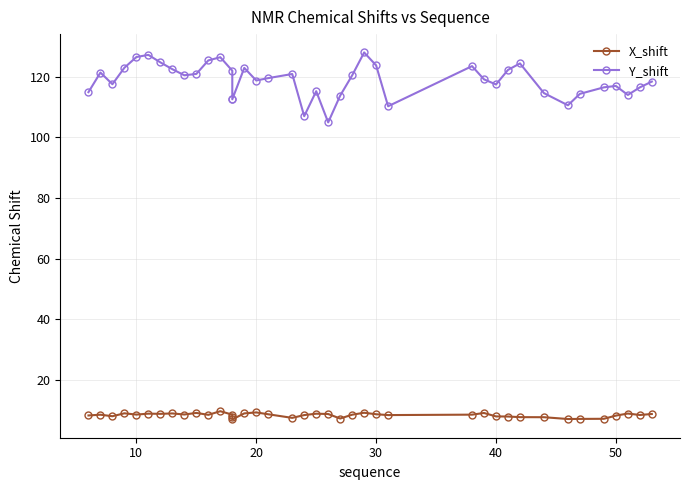

Reading right to left, what are all the values shown in this chart?

X_shift: 8.6	8.3	8.8	8.1	7.1	7.0	7.0	7.6	7.6	7.8	7.9	9.0	8.4	8.3	8.6	9.1	8.4	7.2	8.6	8.8	8.3	7.4	8.6	9.2	8.8	6.9	7.5	8.4	9.6	8.4	9.0	8.5	8.8	8.7	8.8	8.5	8.9	7.9	8.4	8.2
Y_shift: 118.5	116.5	114.0	117.0	116.6	114.4	110.6	114.6	124.5	122.3	117.5	119.2	123.6	110.3	123.8	128.1	120.5	113.8	105.0	115.3	107.0	121.0	119.6	118.8	123.0	112.6	112.6	122.0	126.5	125.4	121.0	120.5	122.5	124.8	127.3	126.6	123.0	117.6	121.4	115.0